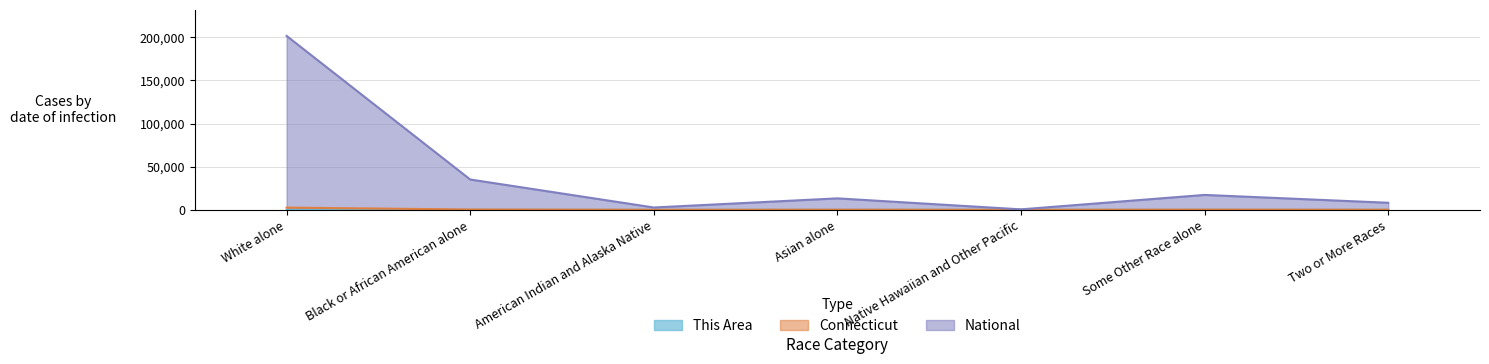

At which category does the chart reach its minimum across all series?

Native Hawaiian and Other Pacific